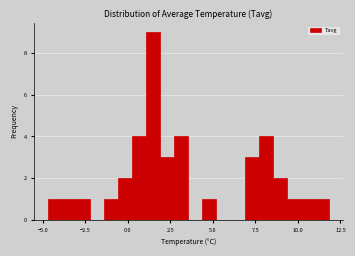

Around what value on the x-axis is the tallest bar? Give the approximate position of its centre, as read against the axis.

1.5